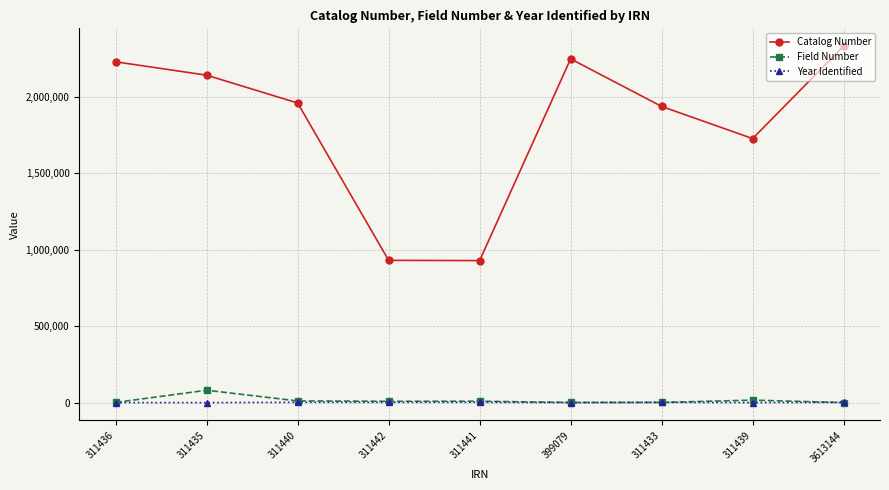

What is the difference between the maximum and minimum values in the Year Identified series?

2017